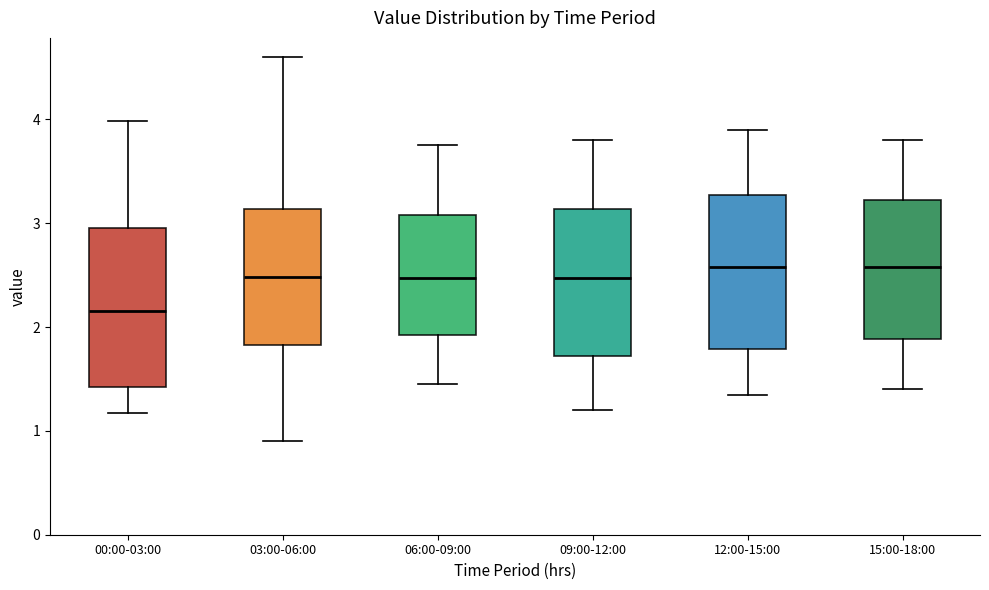

Where does the lower whisker of the box for 15:00-18:00 end on the y-axis? The values are not printed on the chart, so give them approximately, as read against the axis.

1.4